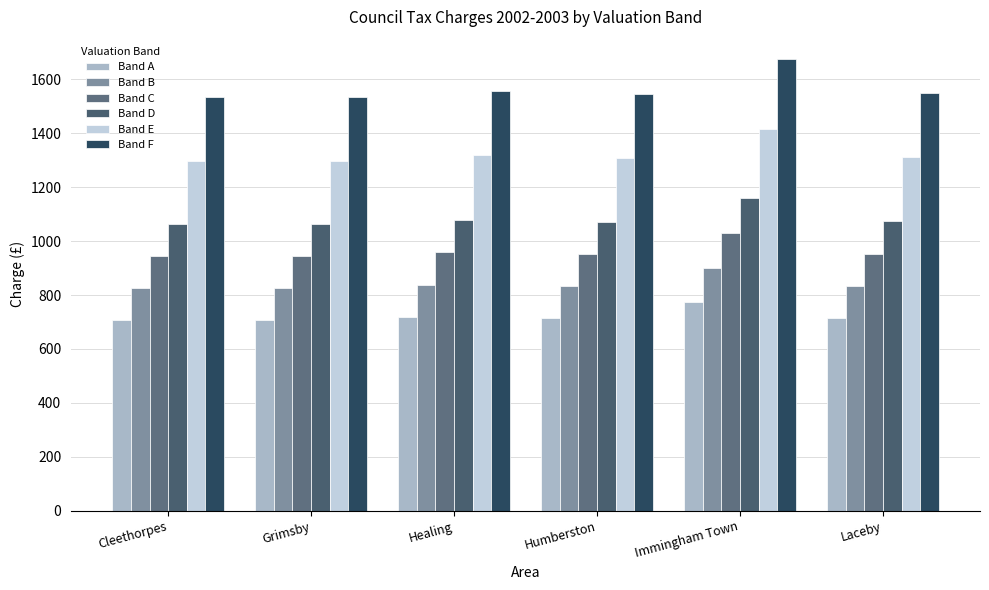

List the series in order of their peak value, lowest first.

Band A, Band B, Band C, Band D, Band E, Band F